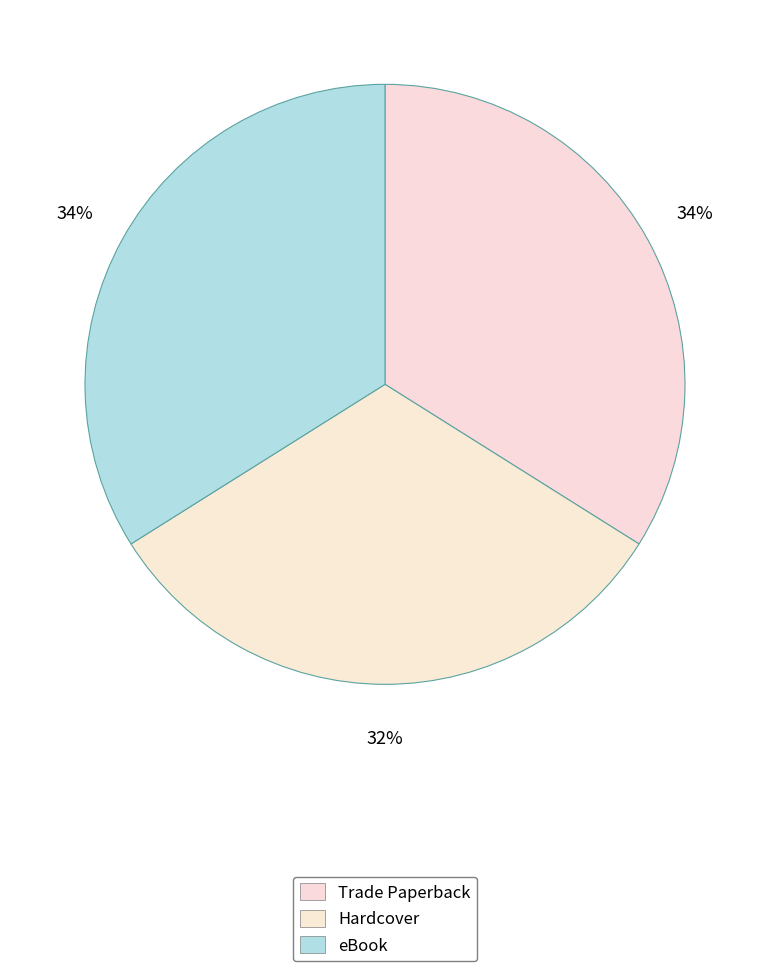

How many segments does this pie chart have?

3